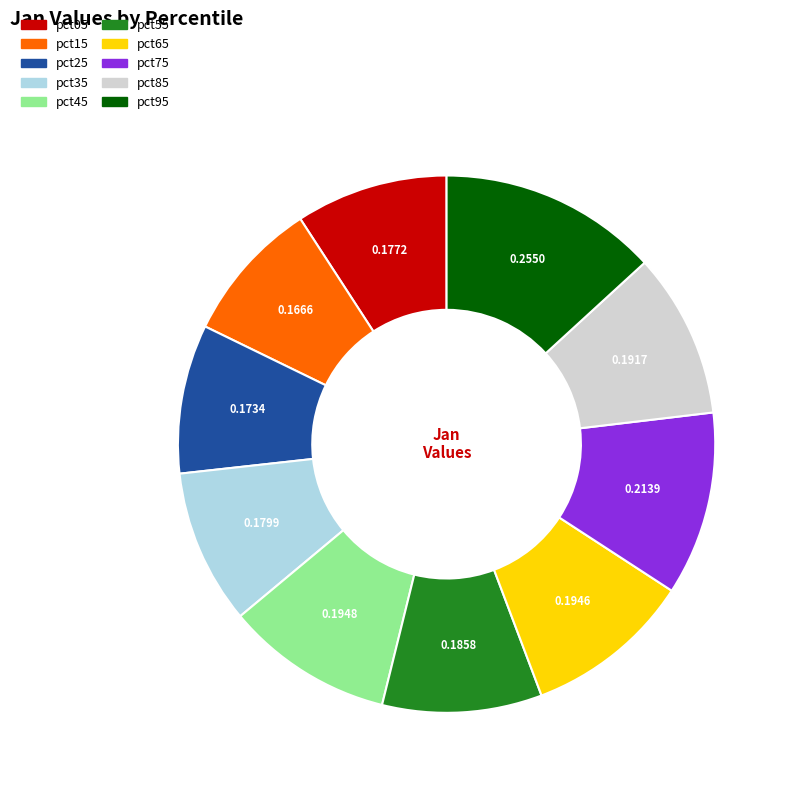

What is the largest slice in the pie chart?

pct95